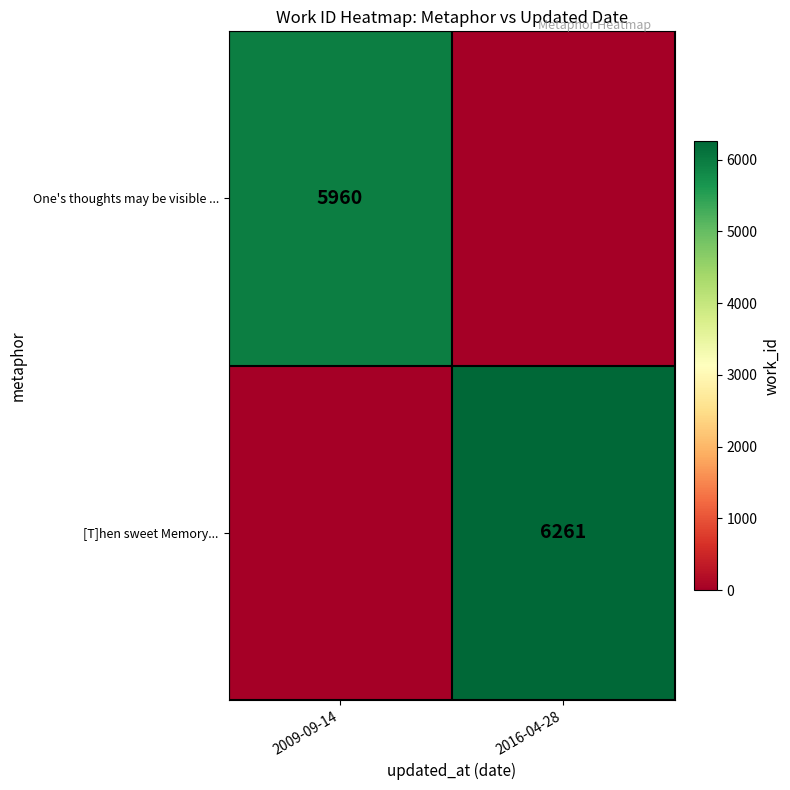

At how many categories does at least one series exceed 3252?

2